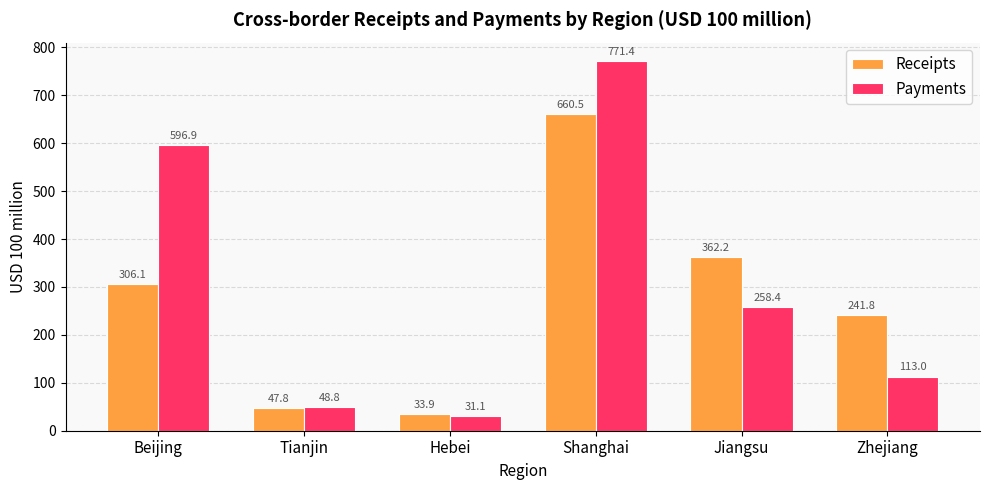

Reading left to right, list all the values displayed in this chart.

Receipts: Beijing=306.1	Tianjin=47.8	Hebei=33.9	Shanghai=660.5	Jiangsu=362.2	Zhejiang=241.8
Payments: Beijing=596.9	Tianjin=48.8	Hebei=31.1	Shanghai=771.4	Jiangsu=258.4	Zhejiang=113.0